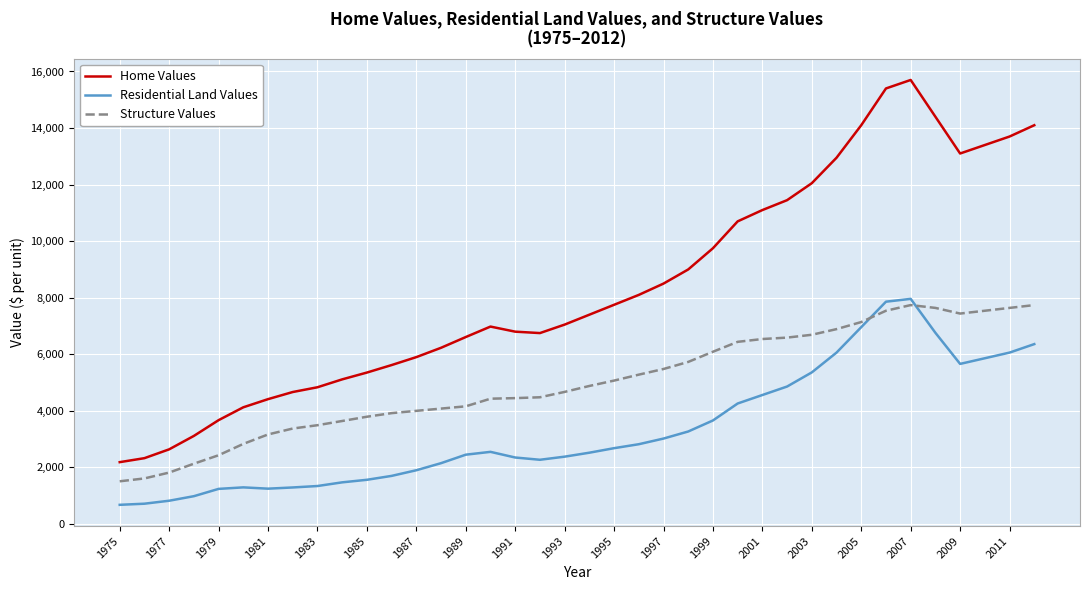

What is the difference between the maximum and minimum values in the Home Values series?

13513.9